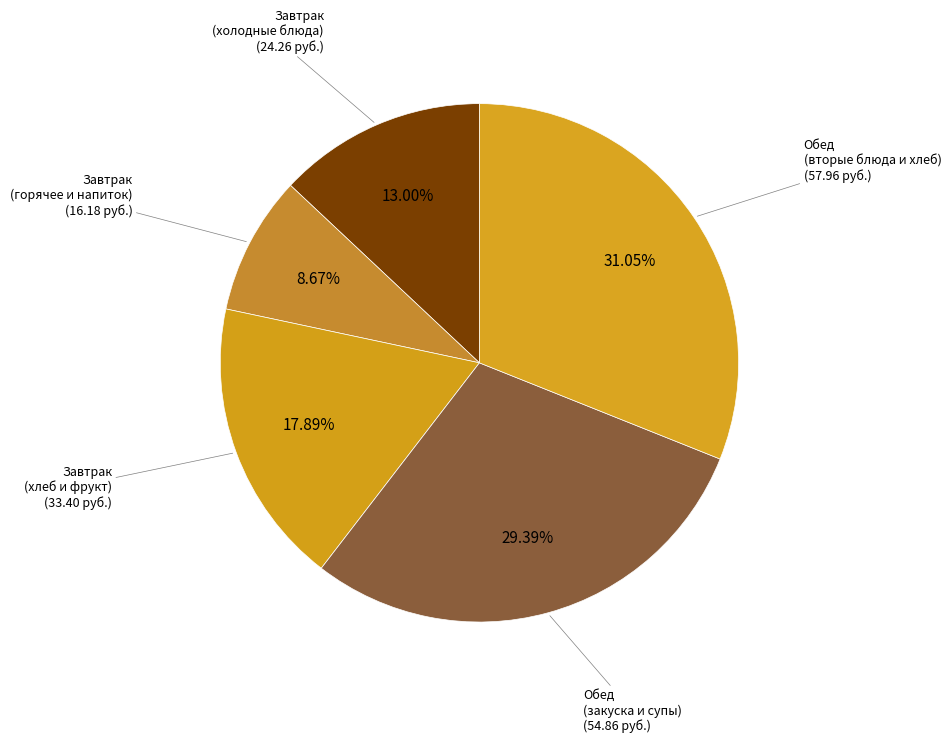

Is there any slice that represents more than half of the pie?

No